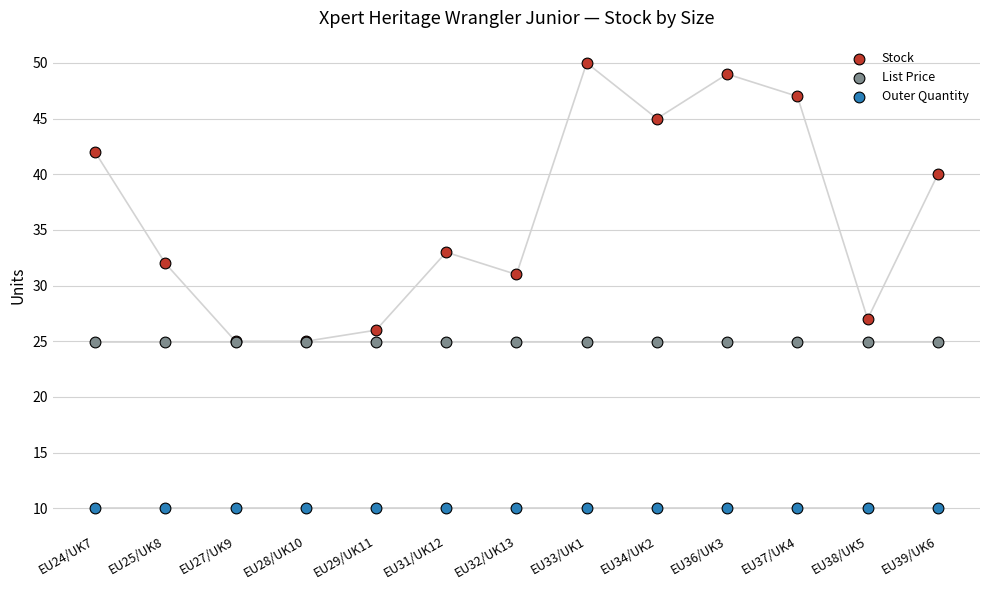

Across all series, what Y value is closest to 30?

31.0